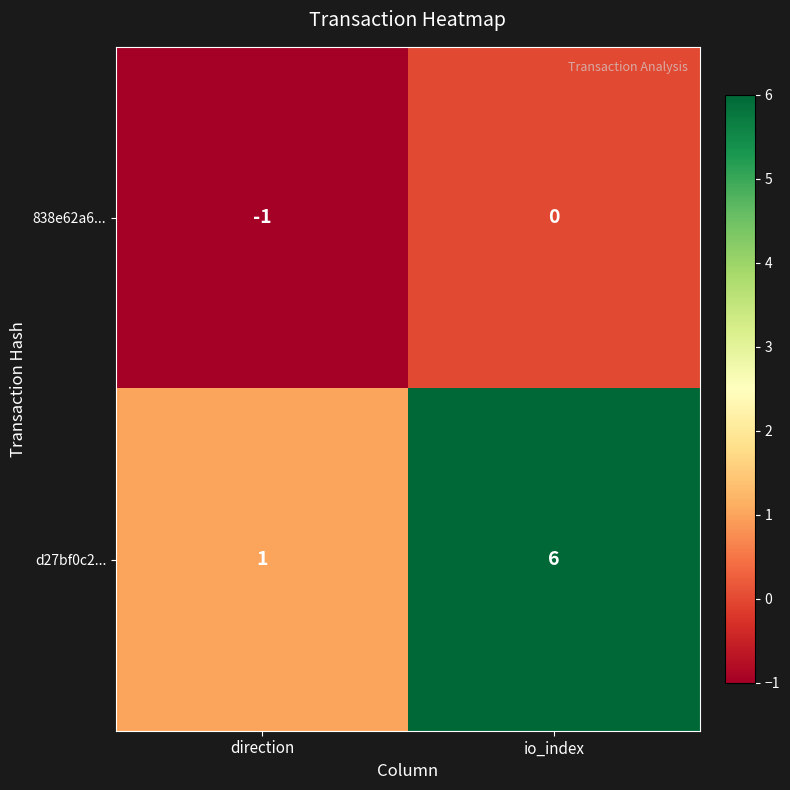

Which series has the largest range (max minus min)?

d27bf0c2...